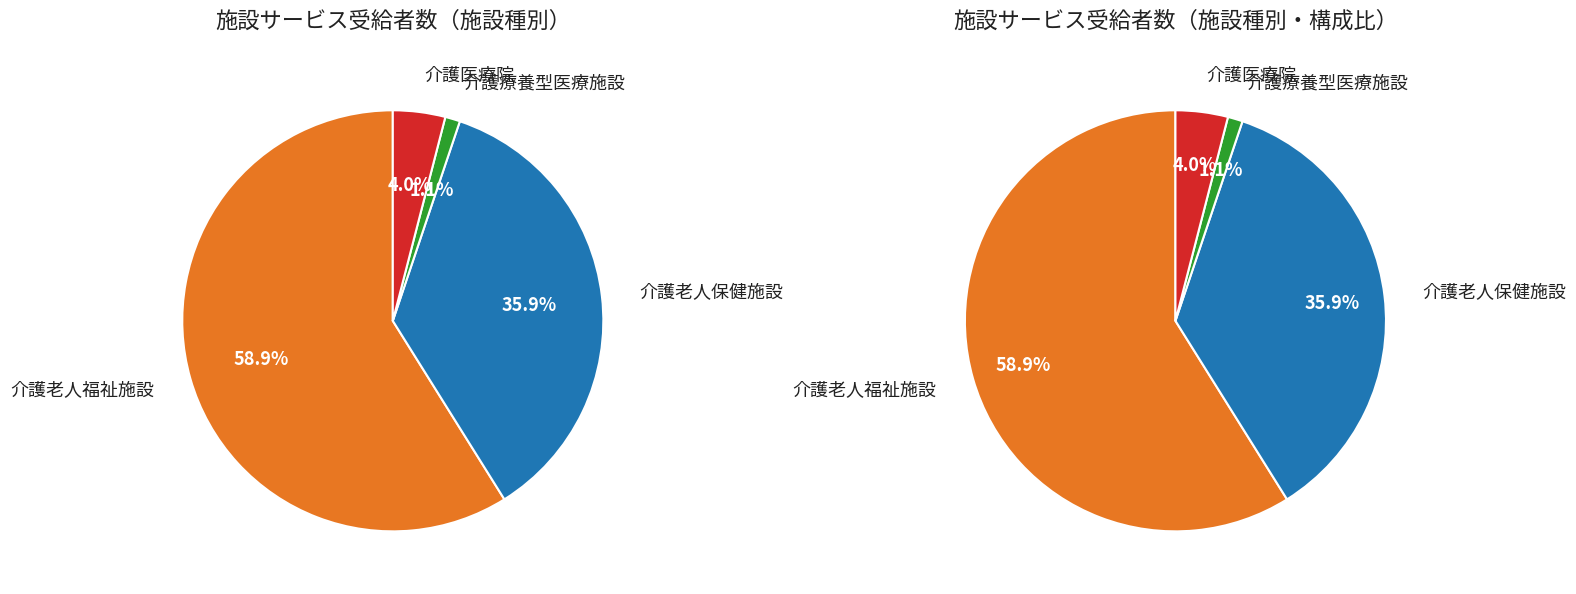

What percentage do 介護医療院 and 介護療養型医療施設 together represent?

5.2%